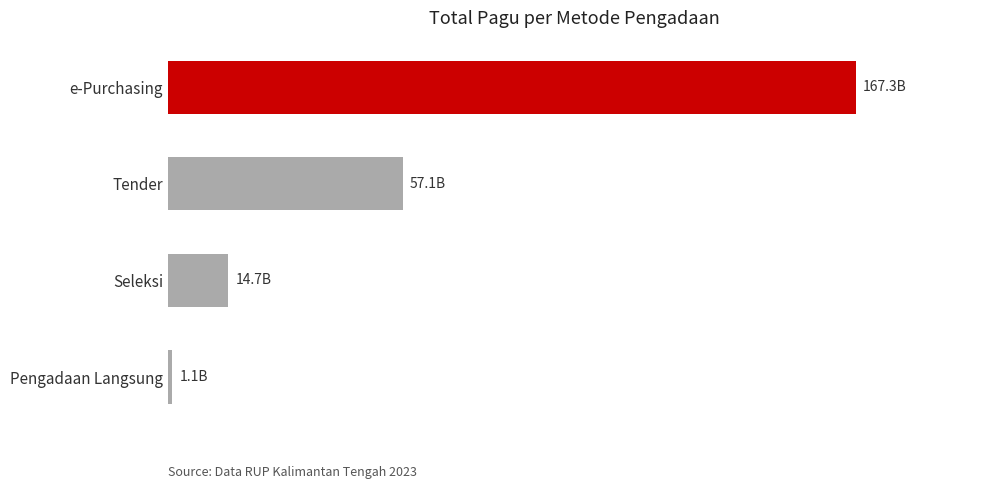

Are the bars horizontal?

Yes